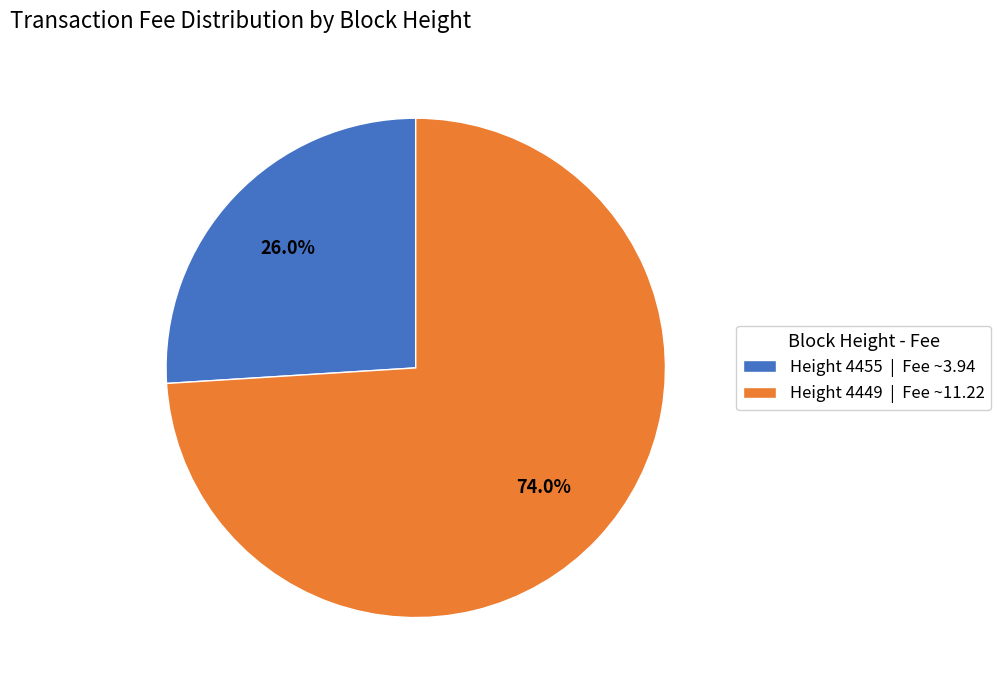

Rank the categories by value from lowest to highest.

Height 4455, Height 4449